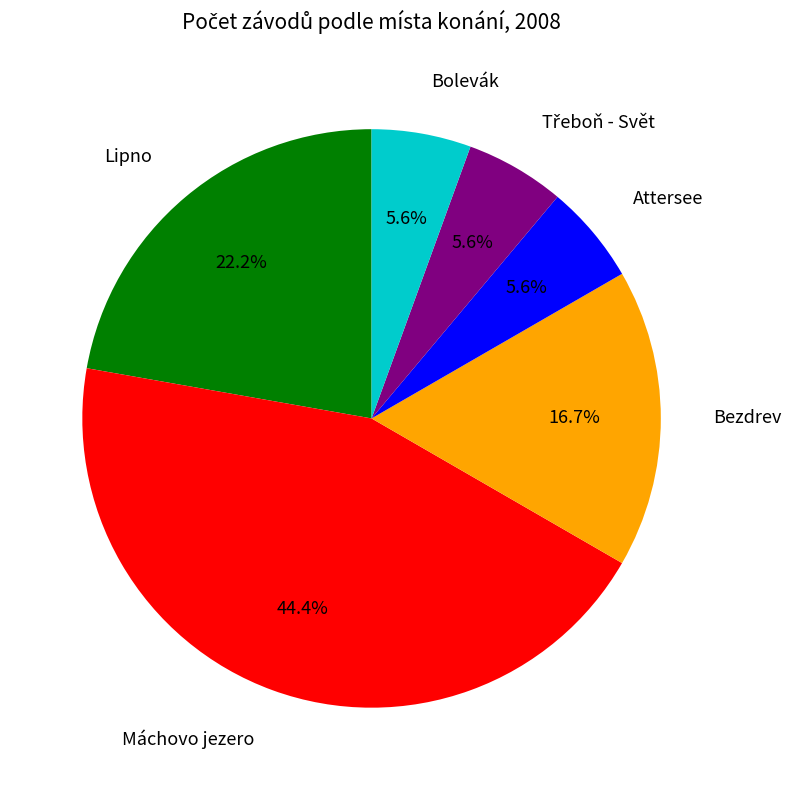

Which slice is the largest?

Máchovo jezero